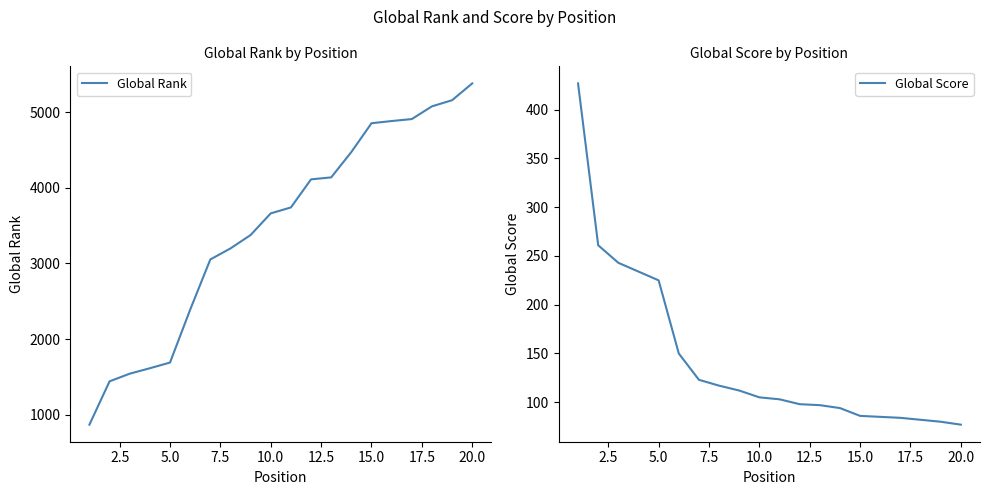

What is the sum of all Global Score values?

2883